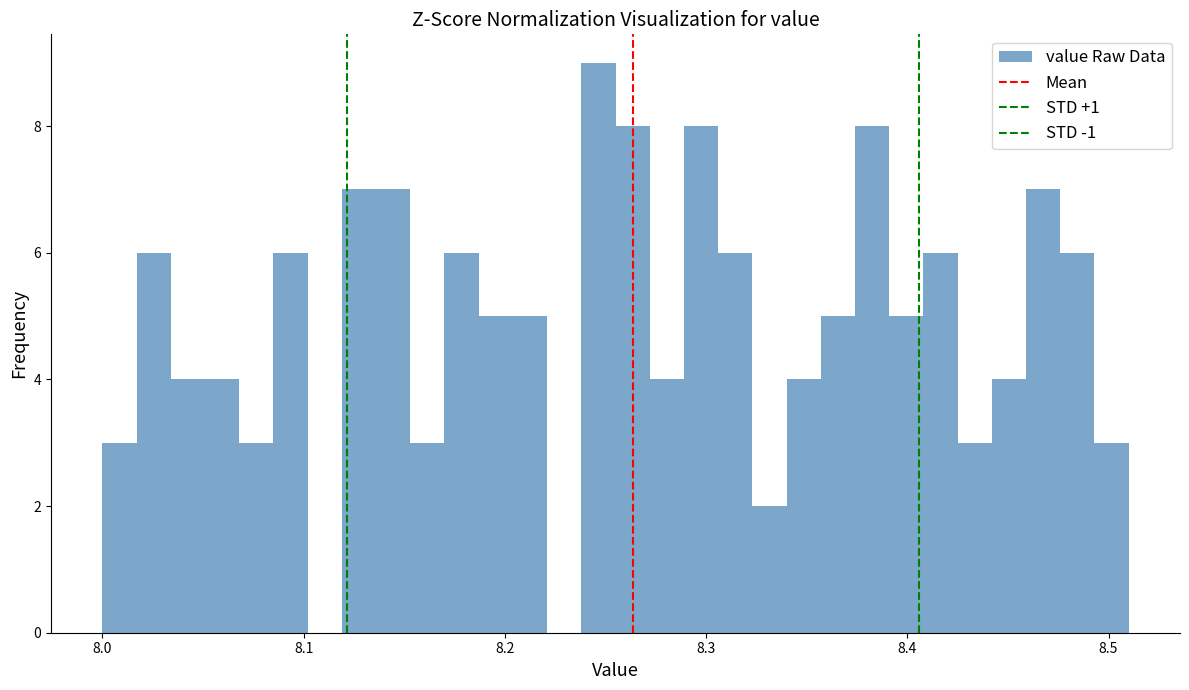

Read against the x-axis, roughly where is the centre of the tallest bar?

8.25